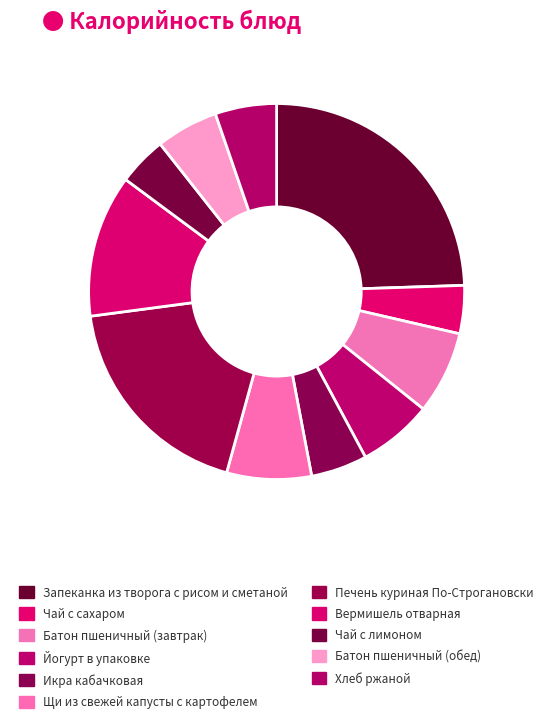

Is there a majority slice in this chart?

No